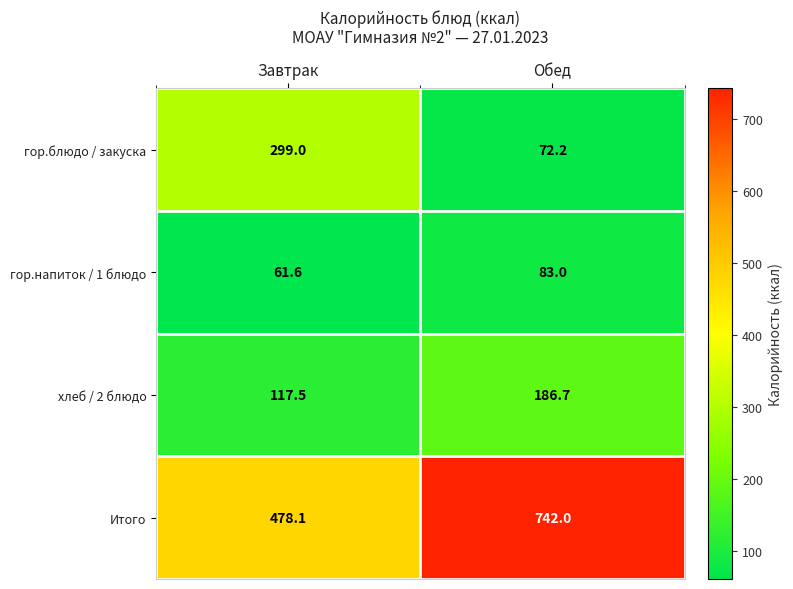

Reading left to right, extract all data points from this chart.

гор.блюдо / закуска: Завтрак=299.0	Обед=72.2
гор.напиток / 1 блюдо: Завтрак=61.6	Обед=83.0
хлеб / 2 блюдо: Завтрак=117.5	Обед=186.7
Итого: Завтрак=478.1	Обед=742.0